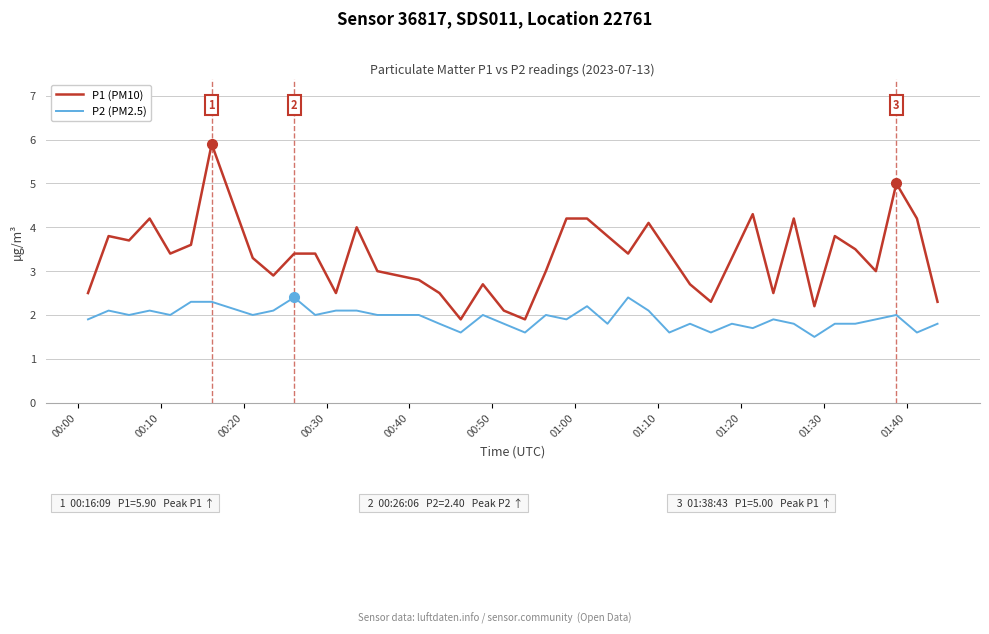

How many values in the P2 (PM2.5) series are below 2?

20